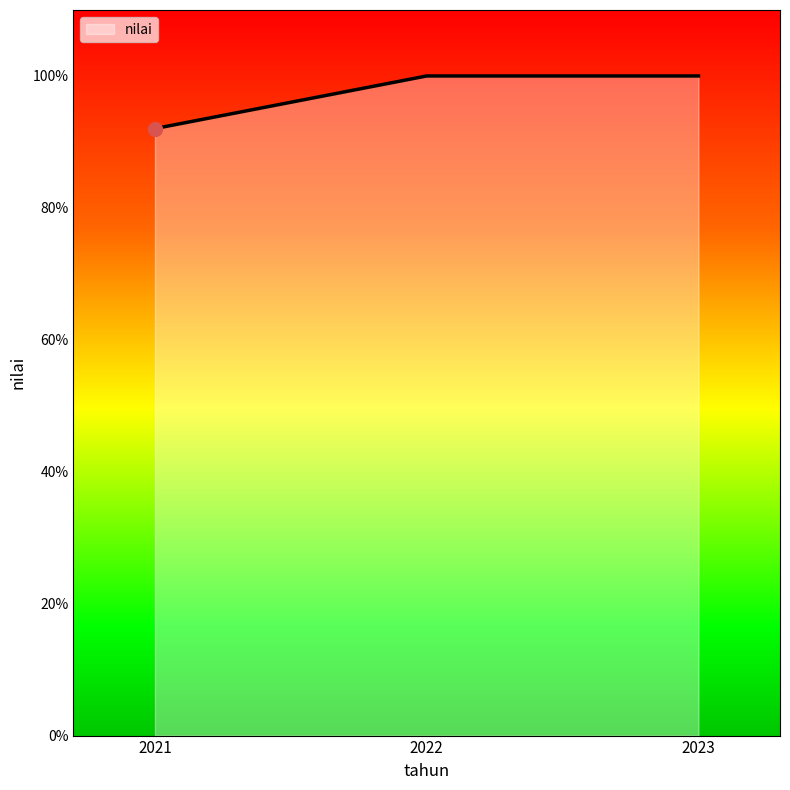

Reading right to left, extract all data points from this chart.

100.0	100.0	92.0